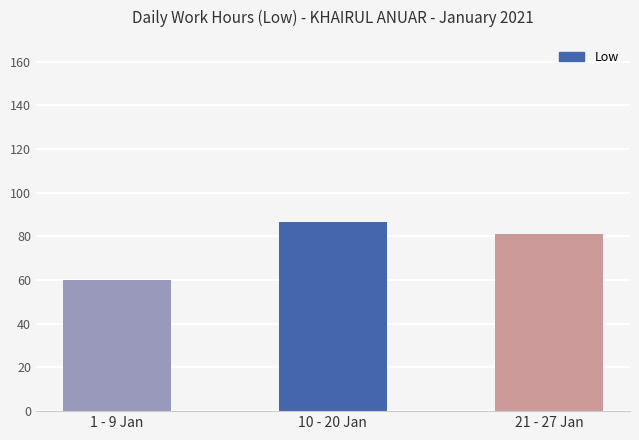

The chart shows a value of 94.2 at 1 - 9 Jan. True or false?

False